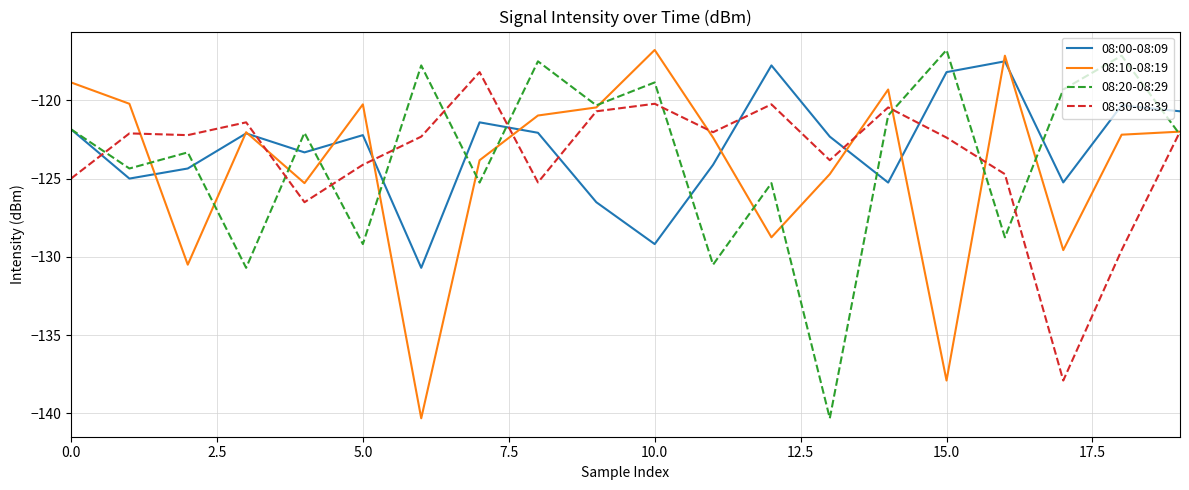

True or false: 08:00-08:09 and 08:30-08:39 intersect in this chart.

True